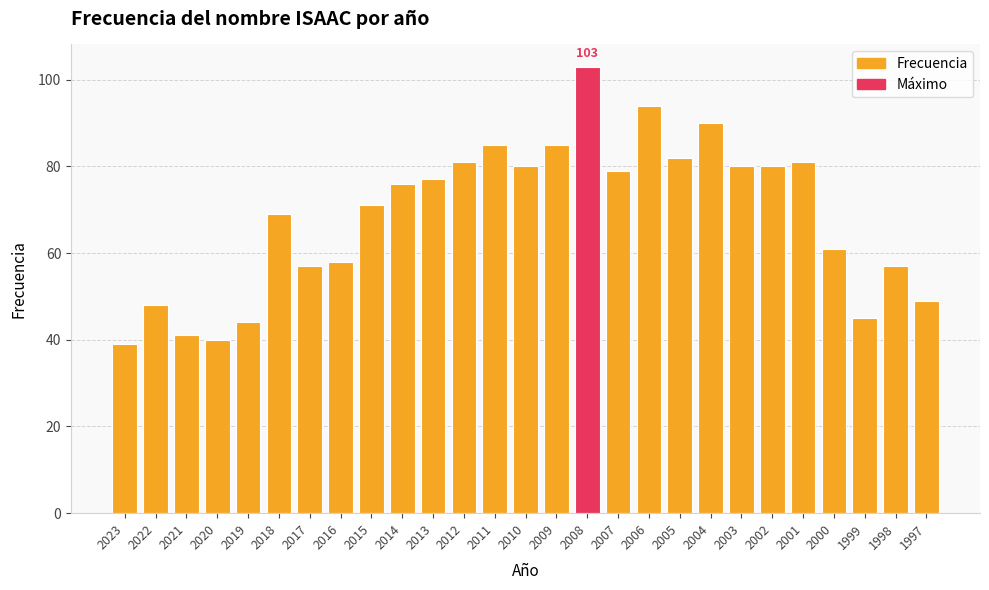

Count the number of data series in this chart.

1